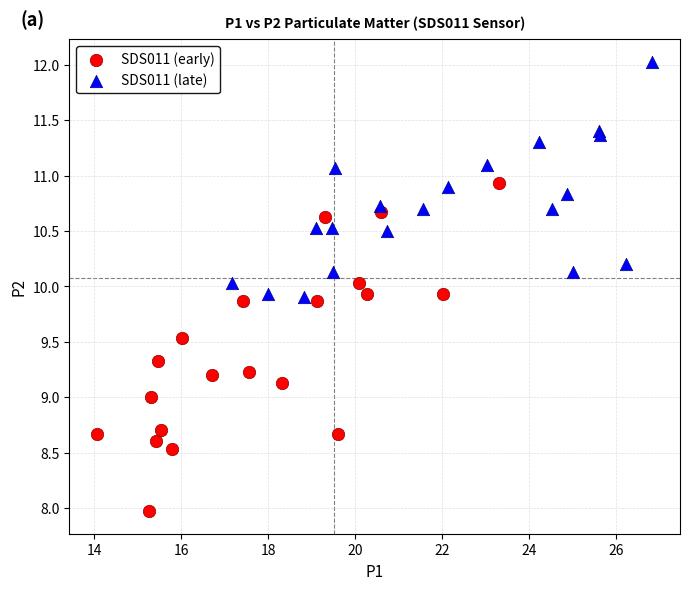

Which series has the widest spread of Y values?

SDS011 (early)